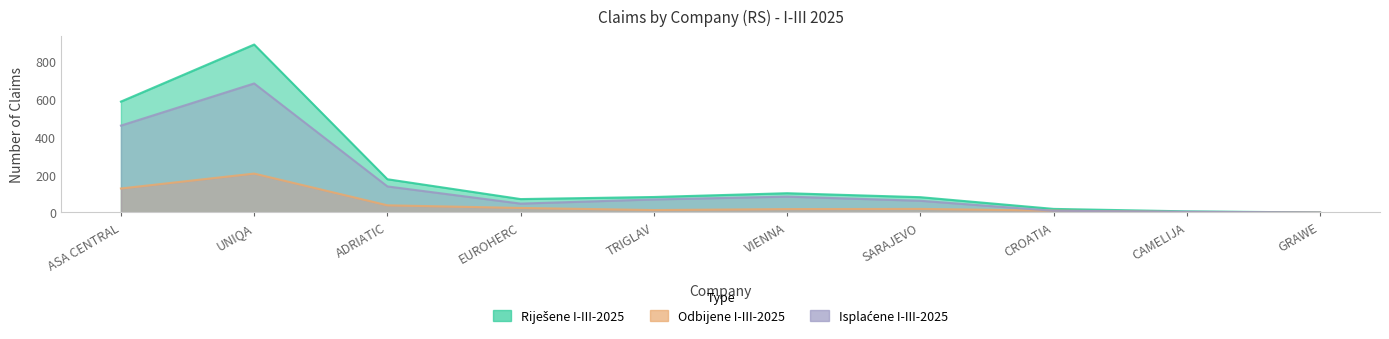

True or false: Isplaćene I-III-2025 and Riješene I-III-2025 intersect in this chart.

False